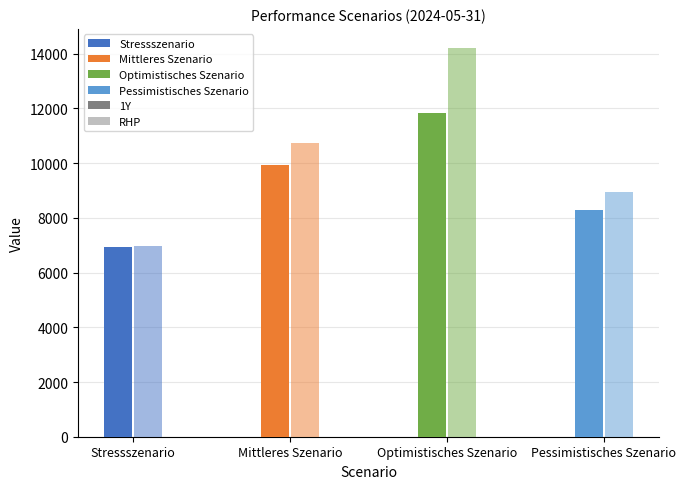

Which series has the largest total across all categories?

Optimistisches Szenario